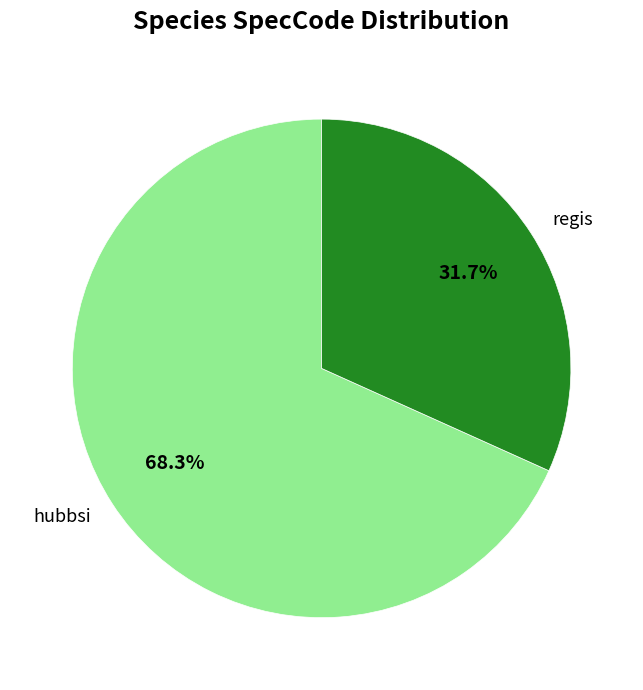

To the nearest percent, what is the average slice percentage?

50%